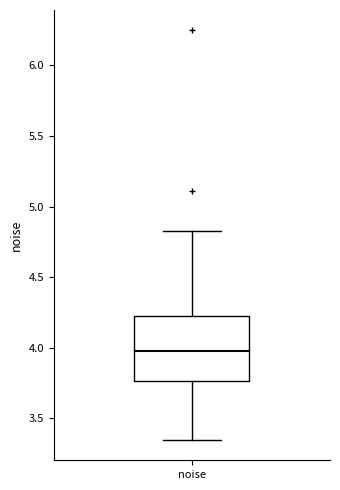

Read this box plot against the y-axis: the position of the median line, the range covered by the box, and the ends of both whiskers. The values are not printed on the chart, so give them approximately, as read against the axis.

median 3.95, box 3.75 to 4.20, whiskers 3.35 to 4.80